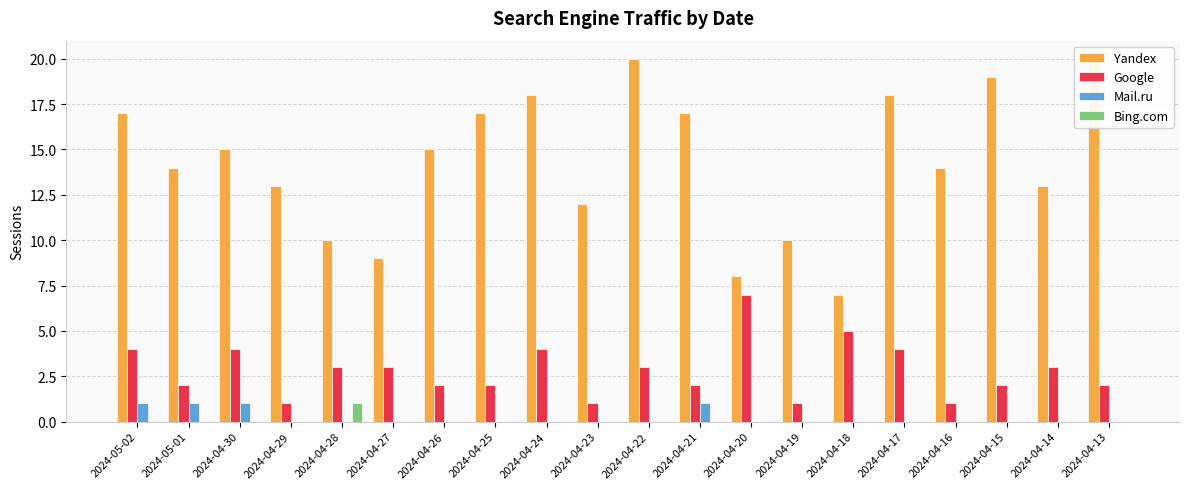

Read the Google value at 2024-04-29.

1